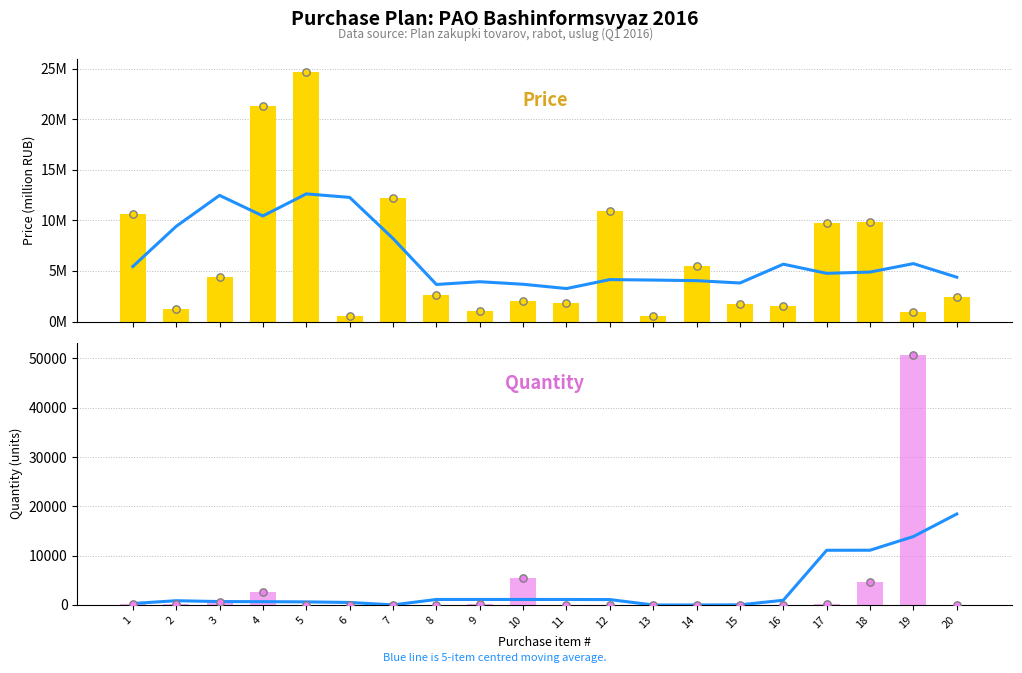

Which series contains the lowest Y value?

Quantity